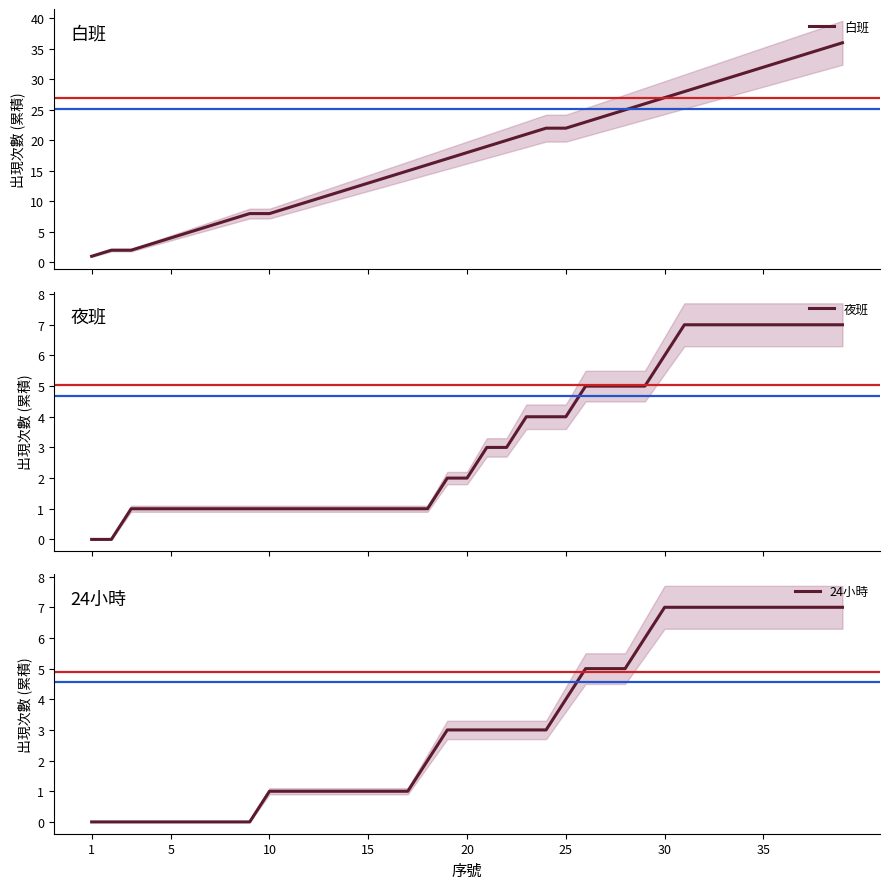

What is the maximum value for 白班?

36